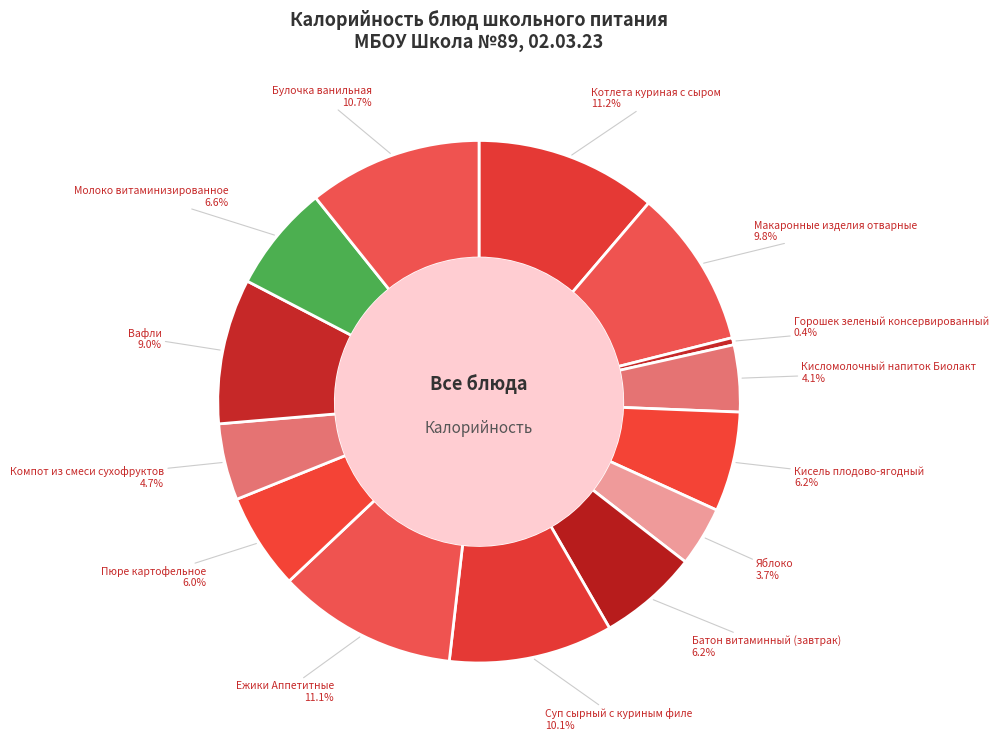

How many slices are in this pie chart?

14